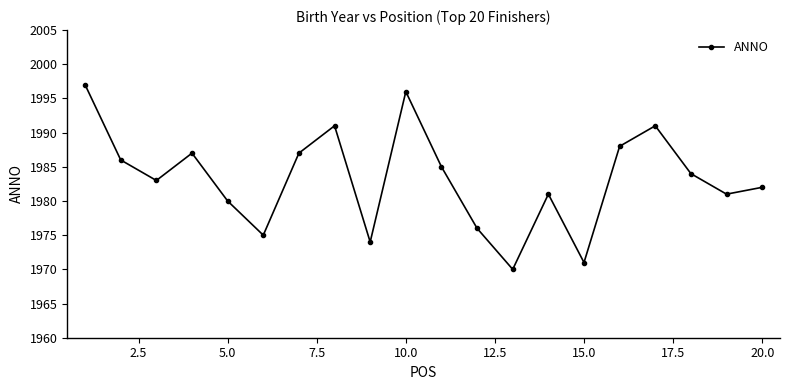

How many interior local valleys (lower than both neighbors) does the data have?

6